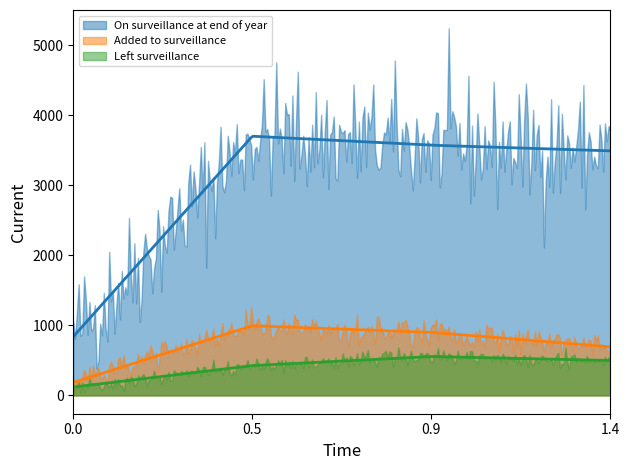

What is the value of the Added to surveillance point at the 4th from the left?

693